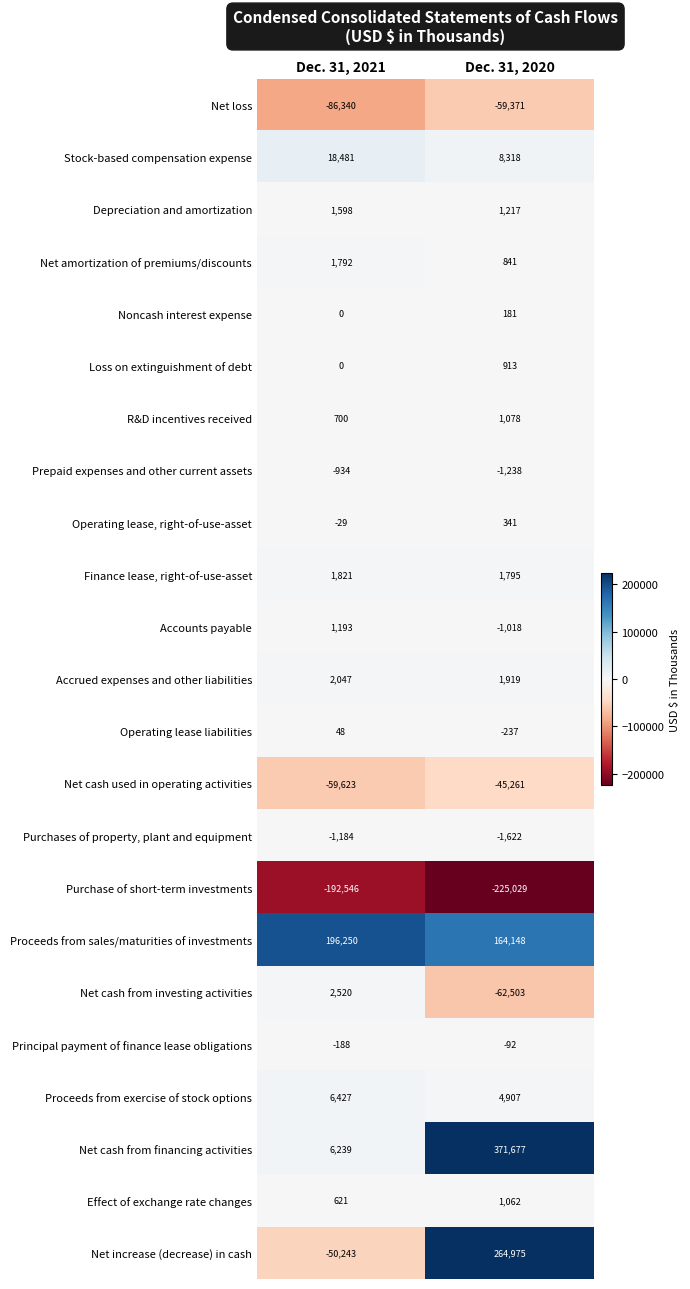

At which category is the sum across all series the highest?

Dec. 31, 2020